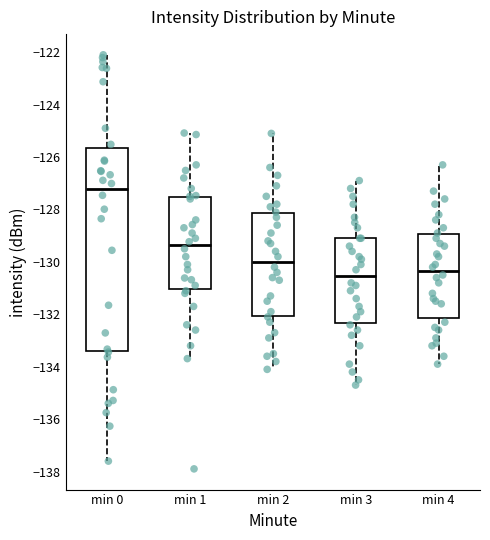

Comparing the boxes themselves (not the whiskers), which one is the tallest?

min 0